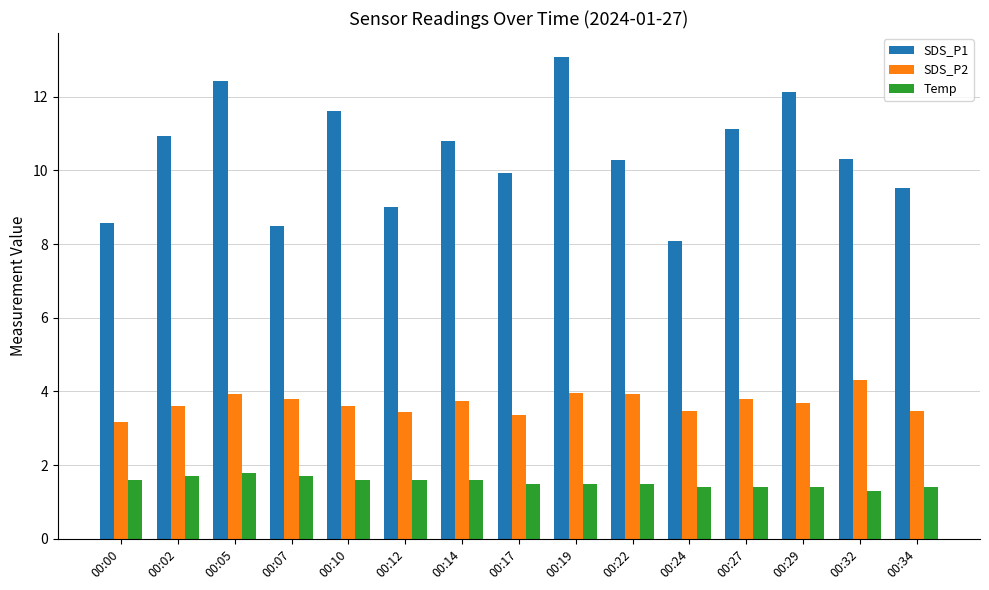

Which series changed the most between 00:17 and 00:19?

SDS_P1